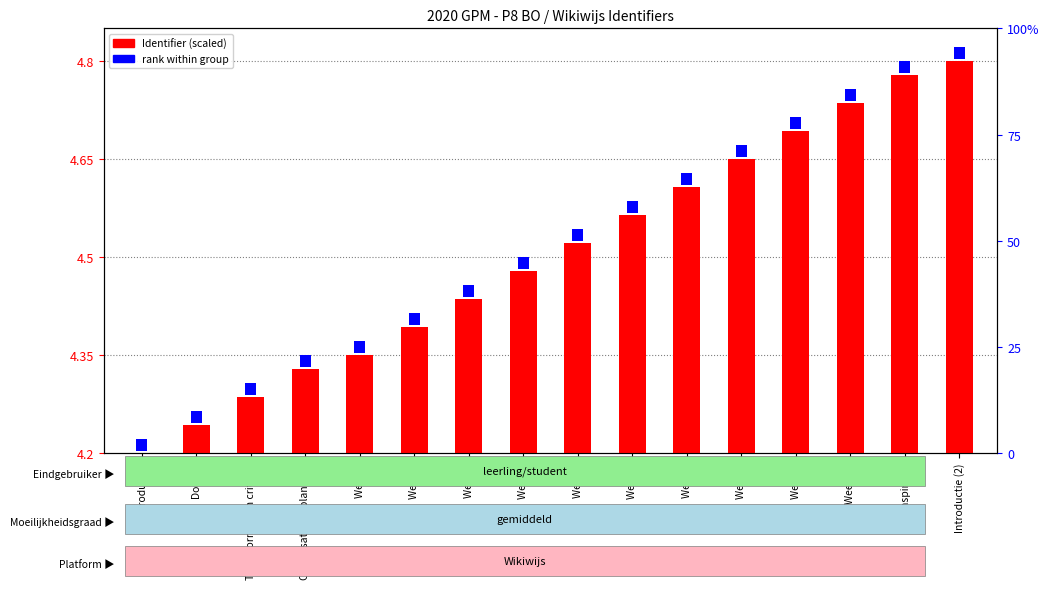

Where is rank within group nearest to the value 0?

Introductie